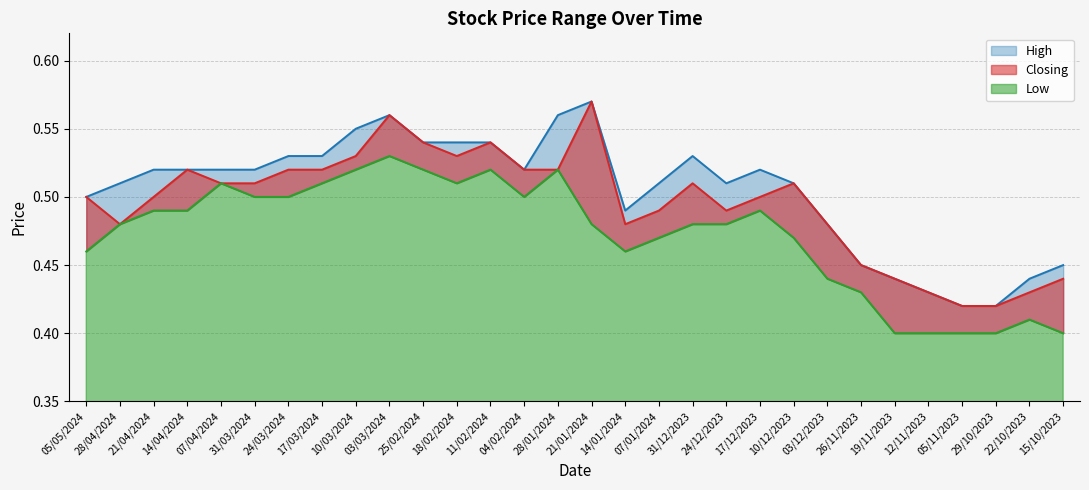

Reading left to right, transcribe all the data shown in this chart.

High: 05/05/2024=0.5	28/04/2024=0.5	21/04/2024=0.5	14/04/2024=0.5	07/04/2024=0.5	31/03/2024=0.5	24/03/2024=0.5	17/03/2024=0.5	10/03/2024=0.6	03/03/2024=0.6	25/02/2024=0.5	18/02/2024=0.5	11/02/2024=0.5	04/02/2024=0.5	28/01/2024=0.6	21/01/2024=0.6	14/01/2024=0.5	07/01/2024=0.5	31/12/2023=0.5	24/12/2023=0.5	17/12/2023=0.5	10/12/2023=0.5	03/12/2023=0.5	26/11/2023=0.5	19/11/2023=0.4	12/11/2023=0.4	05/11/2023=0.4	29/10/2023=0.4	22/10/2023=0.4	15/10/2023=0.5
Closing: 05/05/2024=0.5	28/04/2024=0.5	21/04/2024=0.5	14/04/2024=0.5	07/04/2024=0.5	31/03/2024=0.5	24/03/2024=0.5	17/03/2024=0.5	10/03/2024=0.5	03/03/2024=0.6	25/02/2024=0.5	18/02/2024=0.5	11/02/2024=0.5	04/02/2024=0.5	28/01/2024=0.5	21/01/2024=0.6	14/01/2024=0.5	07/01/2024=0.5	31/12/2023=0.5	24/12/2023=0.5	17/12/2023=0.5	10/12/2023=0.5	03/12/2023=0.5	26/11/2023=0.5	19/11/2023=0.4	12/11/2023=0.4	05/11/2023=0.4	29/10/2023=0.4	22/10/2023=0.4	15/10/2023=0.4
Low: 05/05/2024=0.5	28/04/2024=0.5	21/04/2024=0.5	14/04/2024=0.5	07/04/2024=0.5	31/03/2024=0.5	24/03/2024=0.5	17/03/2024=0.5	10/03/2024=0.5	03/03/2024=0.5	25/02/2024=0.5	18/02/2024=0.5	11/02/2024=0.5	04/02/2024=0.5	28/01/2024=0.5	21/01/2024=0.5	14/01/2024=0.5	07/01/2024=0.5	31/12/2023=0.5	24/12/2023=0.5	17/12/2023=0.5	10/12/2023=0.5	03/12/2023=0.4	26/11/2023=0.4	19/11/2023=0.4	12/11/2023=0.4	05/11/2023=0.4	29/10/2023=0.4	22/10/2023=0.4	15/10/2023=0.4